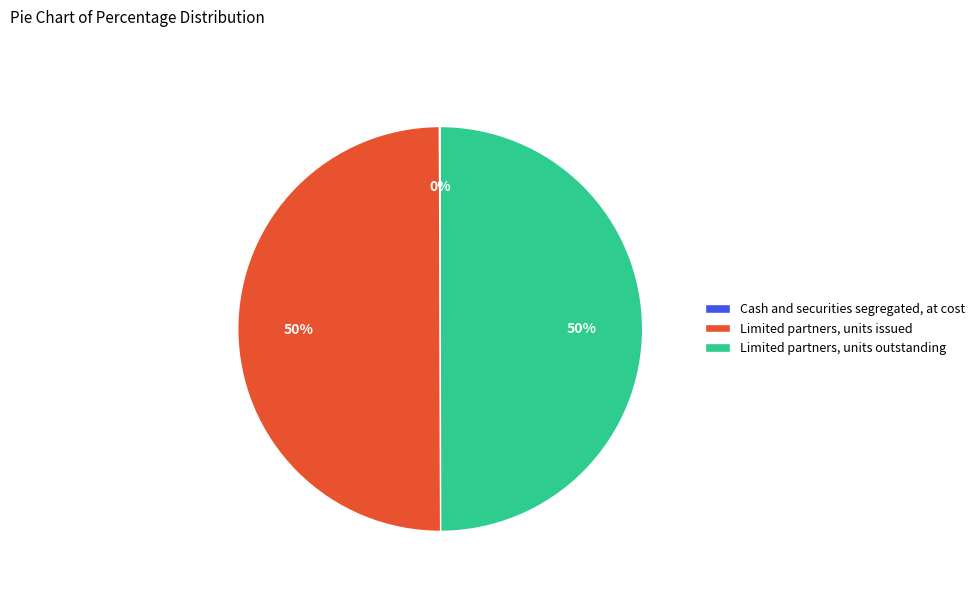

What percentage is the Limited partners, units issued slice, to the nearest percent?

50%